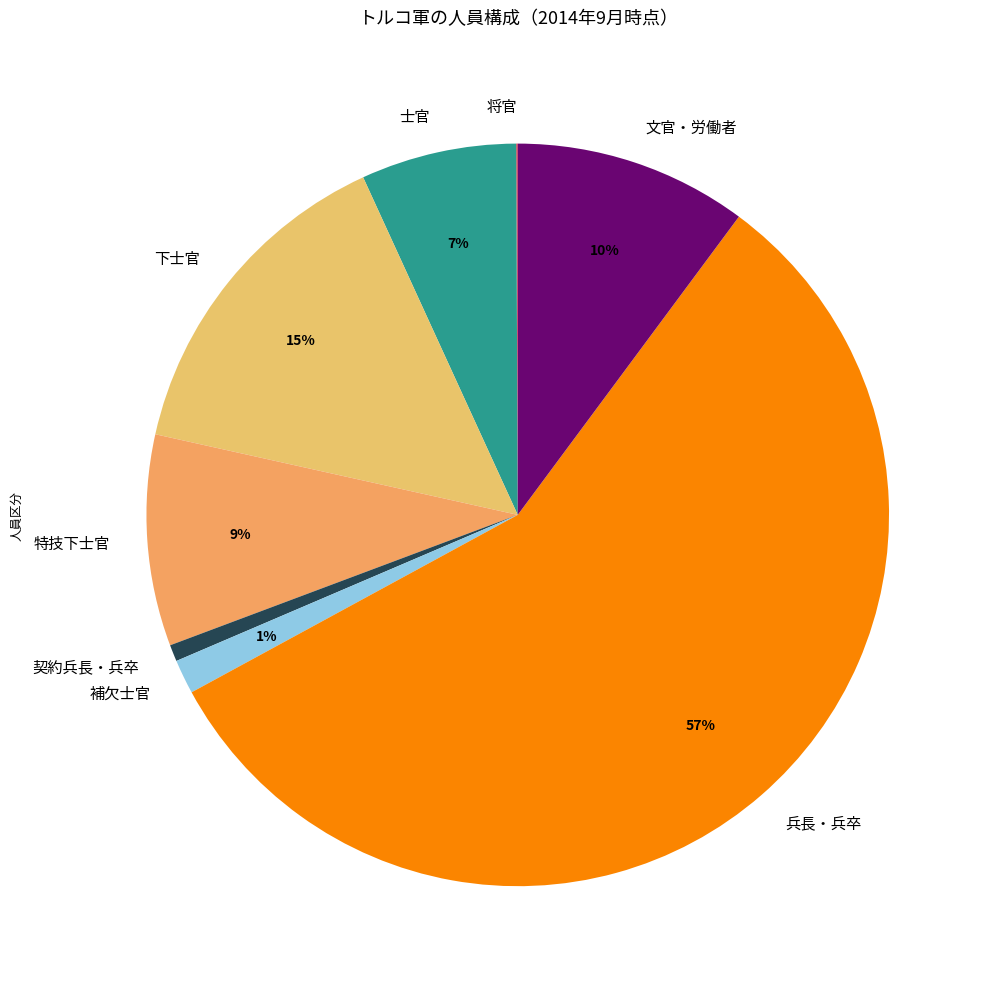

What percentage is the 士官 slice, to the nearest percent?

7%